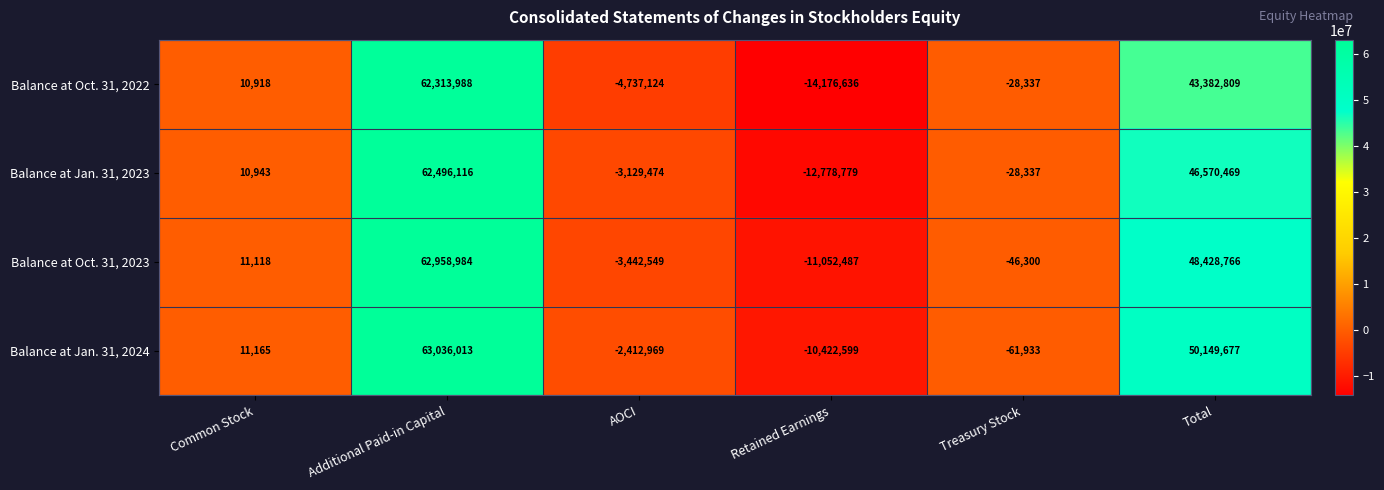

At which category is the sum across all series the highest?

Additional Paid-in Capital